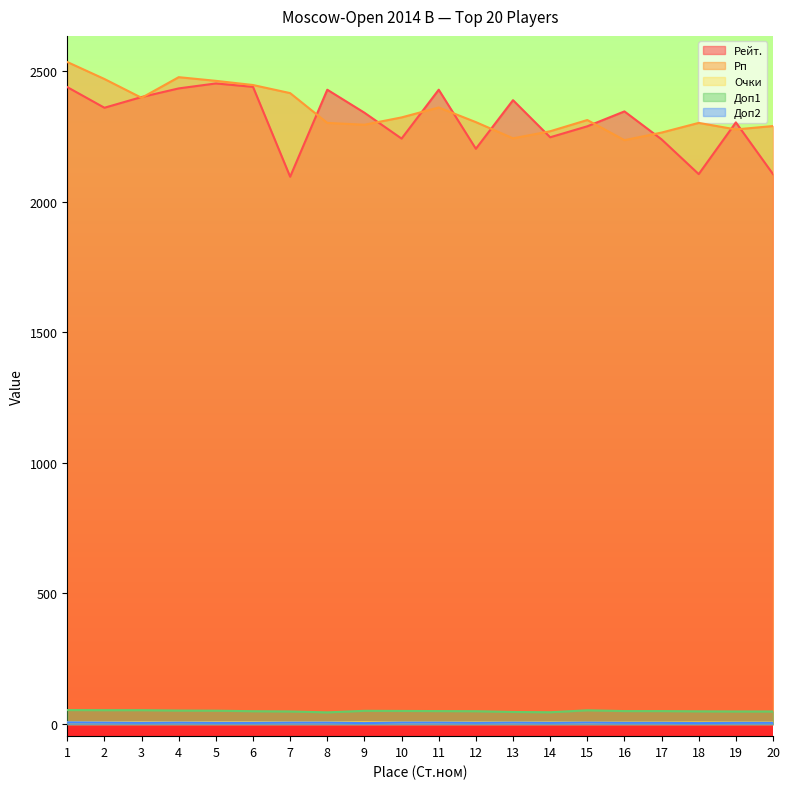

At 1, list the series in order from largest to smallest.

Рп, Рейт., Доп1, Очки, Доп2